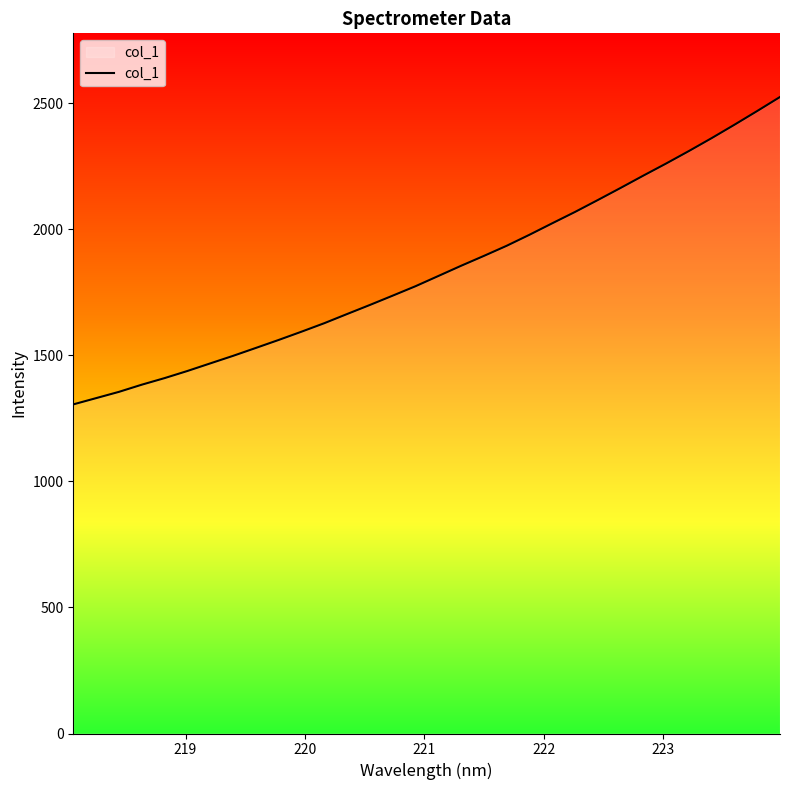

What is the sum of all values?

58773.0